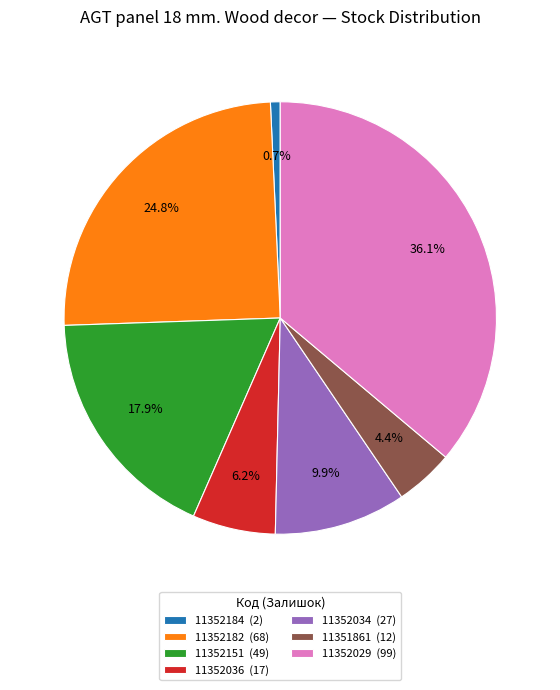

Is it true that 11352029 is 22% of the pie?

False